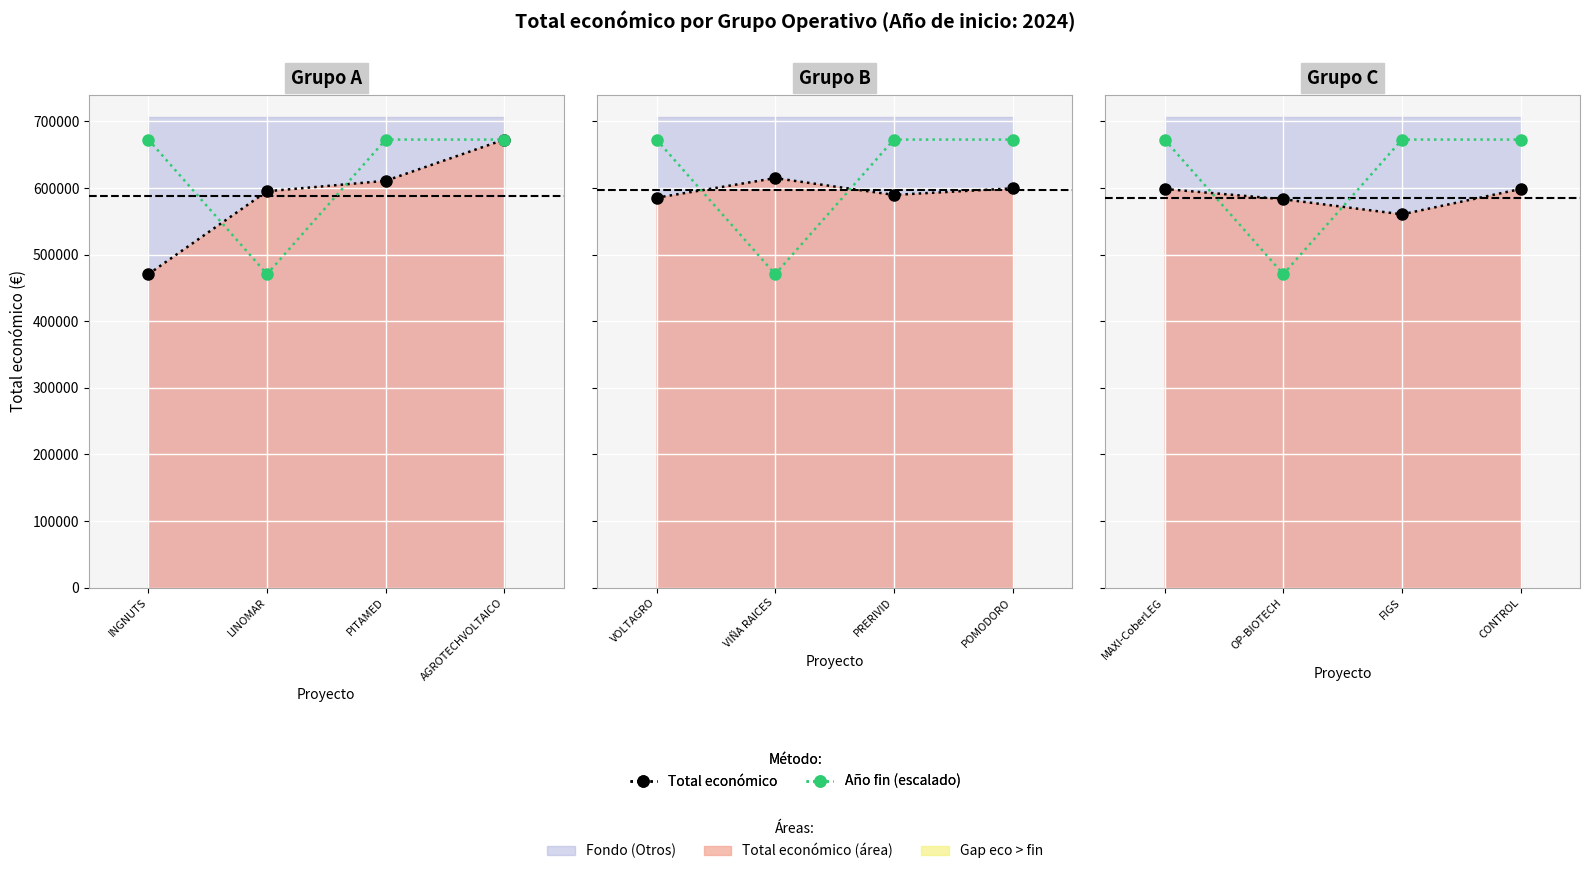

What is the difference between the Año fin (line) values at CONTROL and OP-BIOTECH?

202132